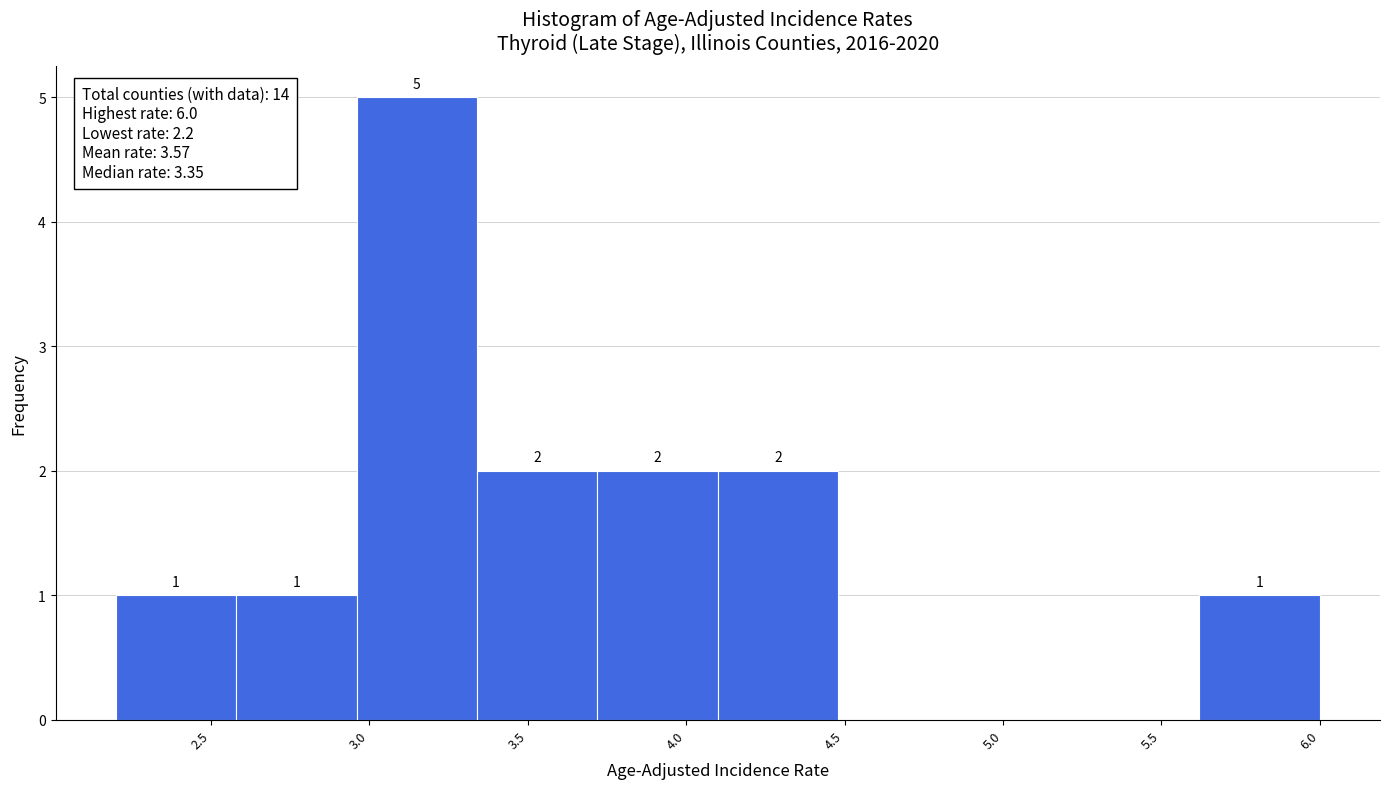

Which range on the x-axis has the tallest bar?

2.96 to 3.34